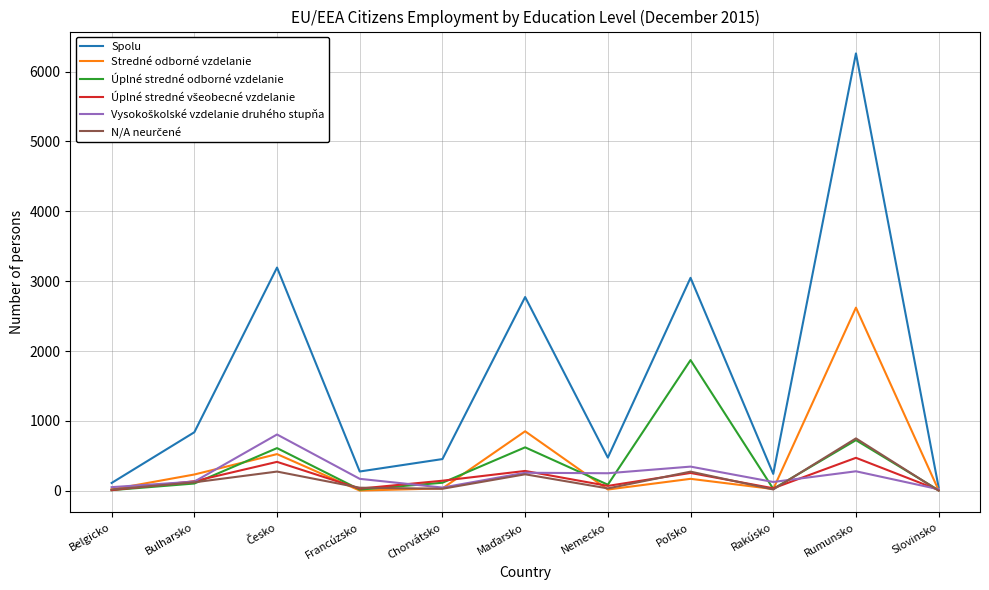

True or false: Úplné stredné odborné vzdelanie has a value of 724 at Rumunsko.

True